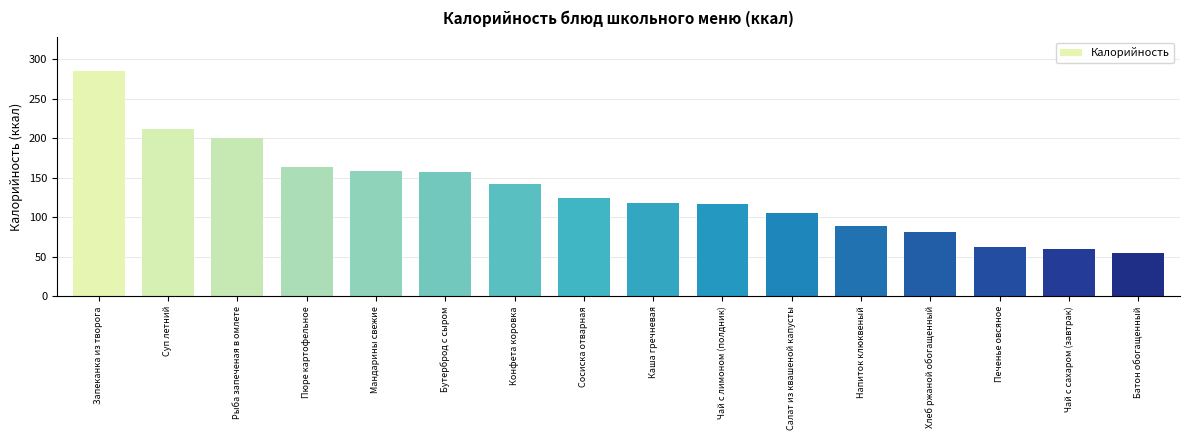

What is the minimum value shown in the chart?

54.6